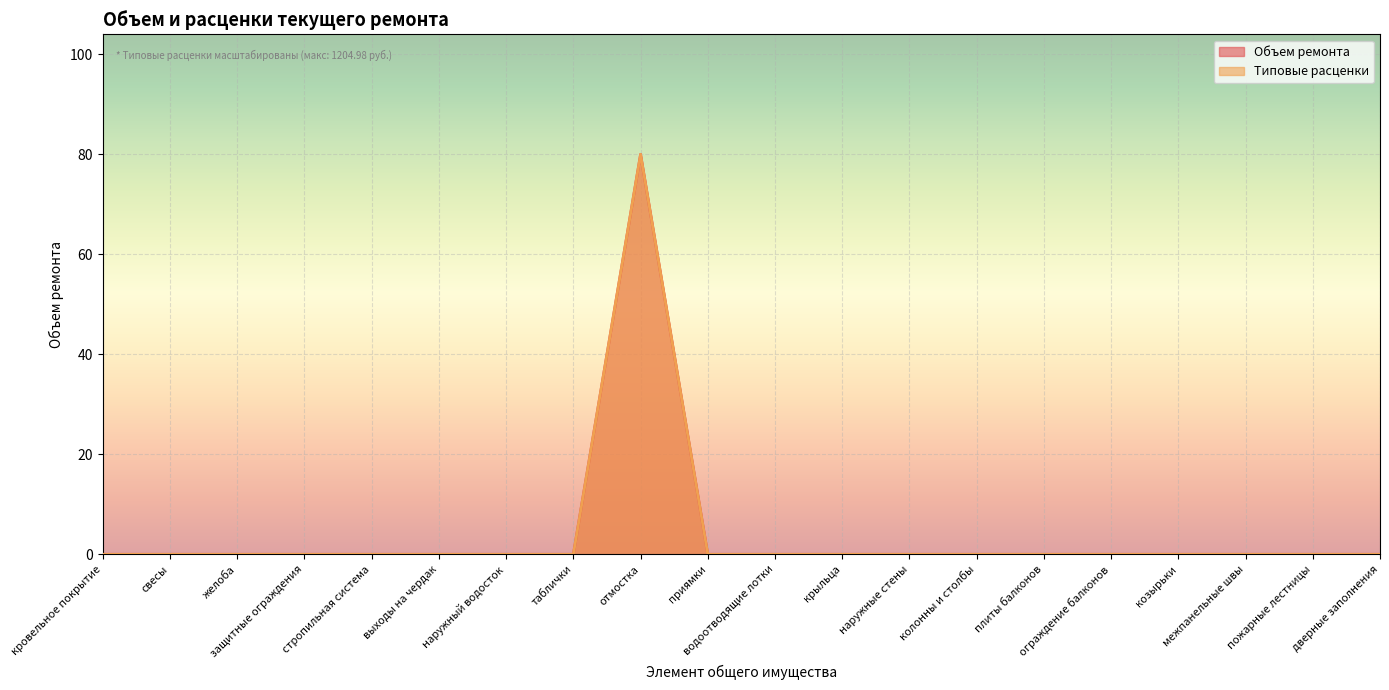

Does the chart display data point markers on the line(s)?

No